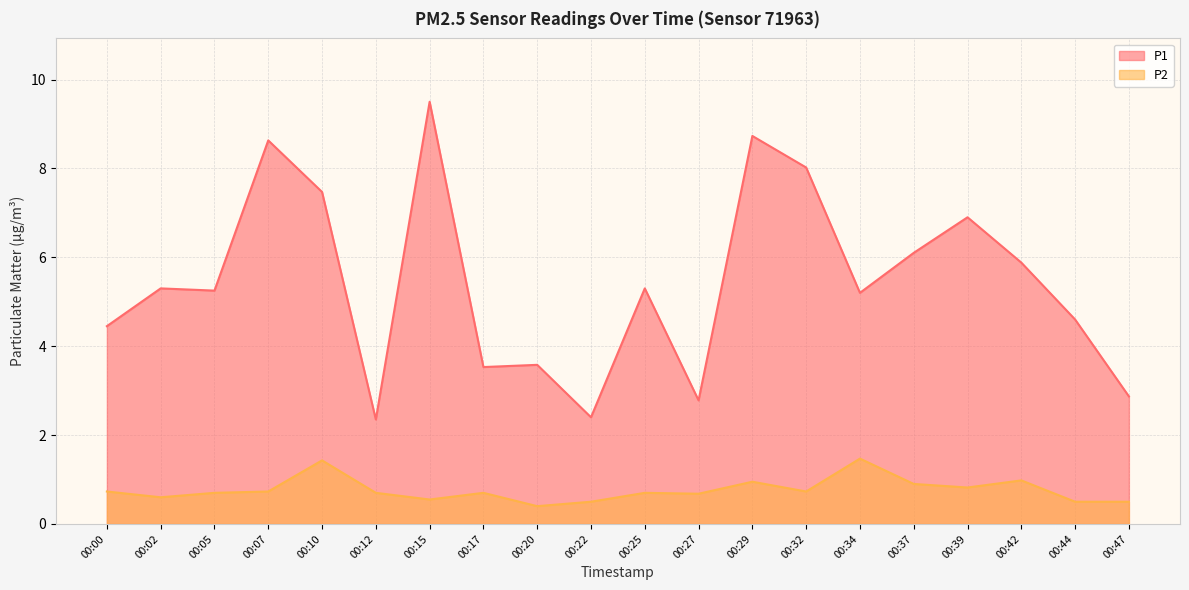

The value of P2 at 00:10 is 1.4. True or false?

True